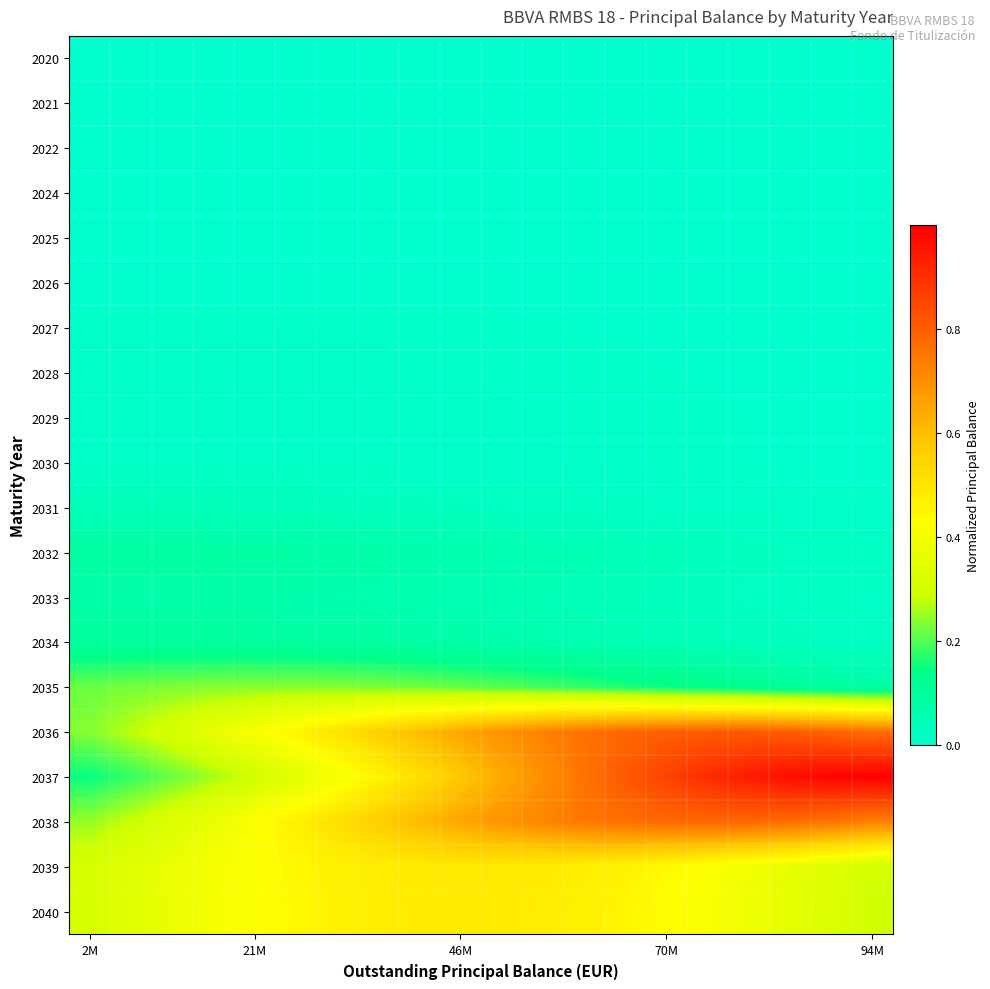

Which series has the widest spread of values?

2037